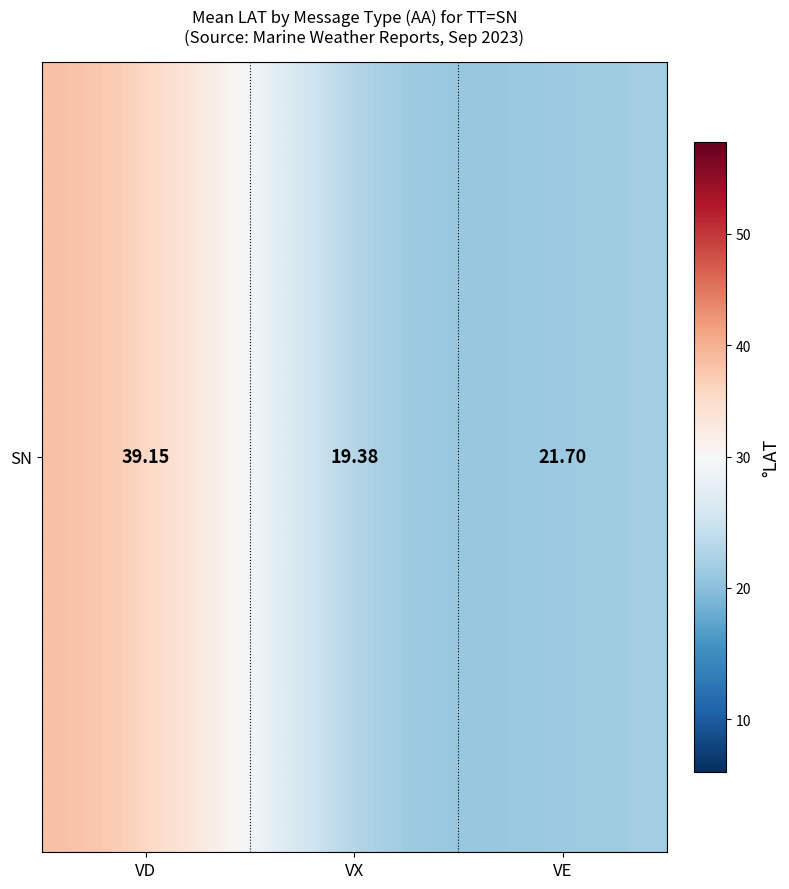

Reading left to right, list all the values displayed in this chart.

39.1	19.4	21.7